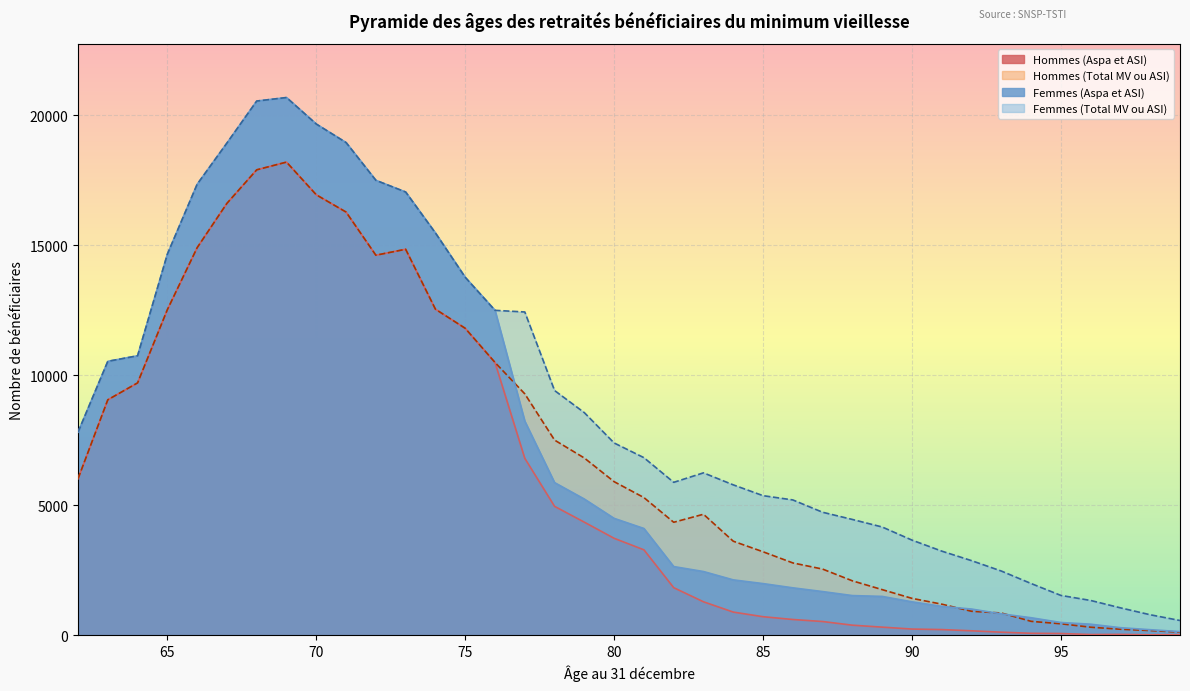

List the series in order of their overall mean, highest first.

Femmes (Total MV ou ASI), Femmes (Aspa et ASI), Hommes (Total MV ou ASI), Hommes (Aspa et ASI)